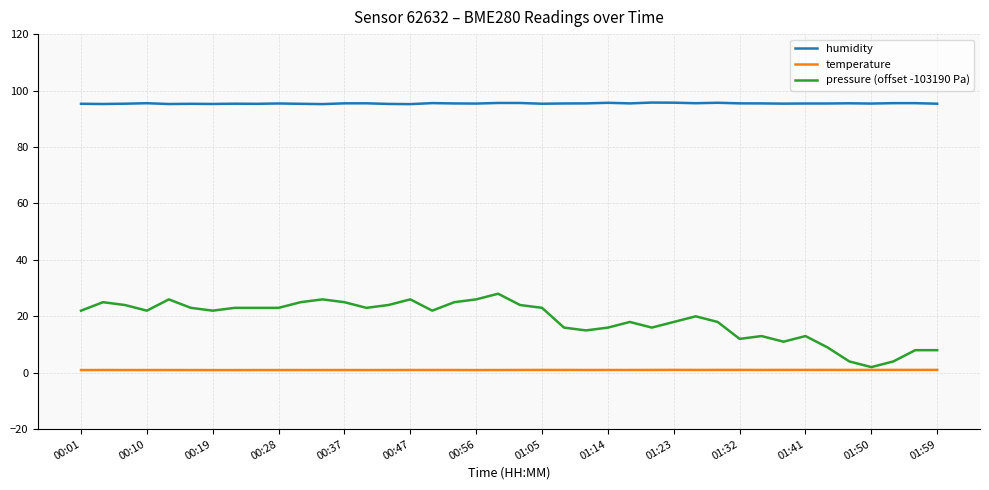

Which series has the largest total across all categories?

humidity